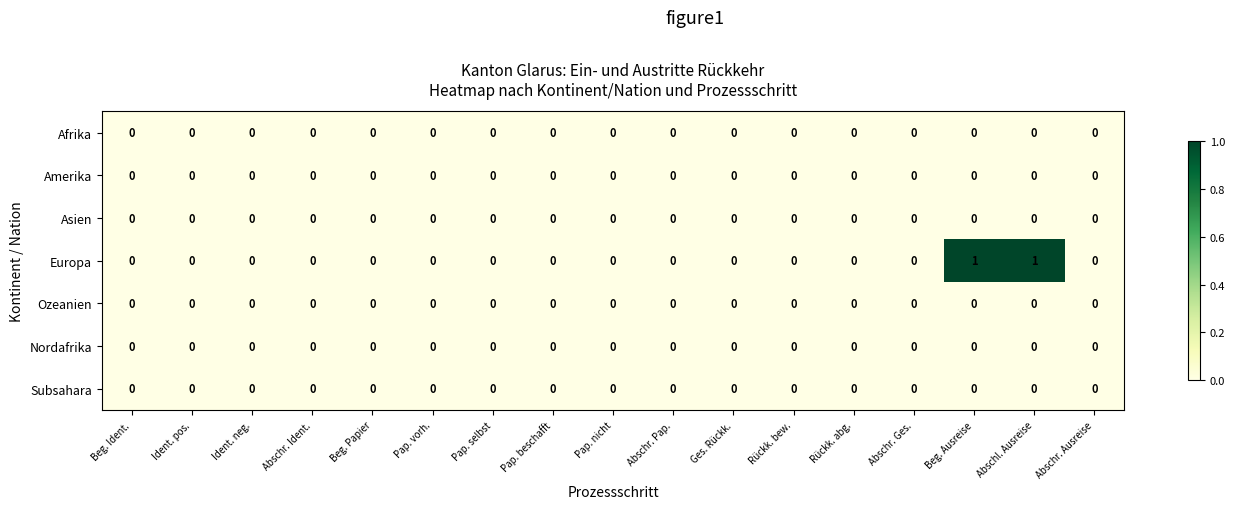

Which series has the widest spread of values?

Europa